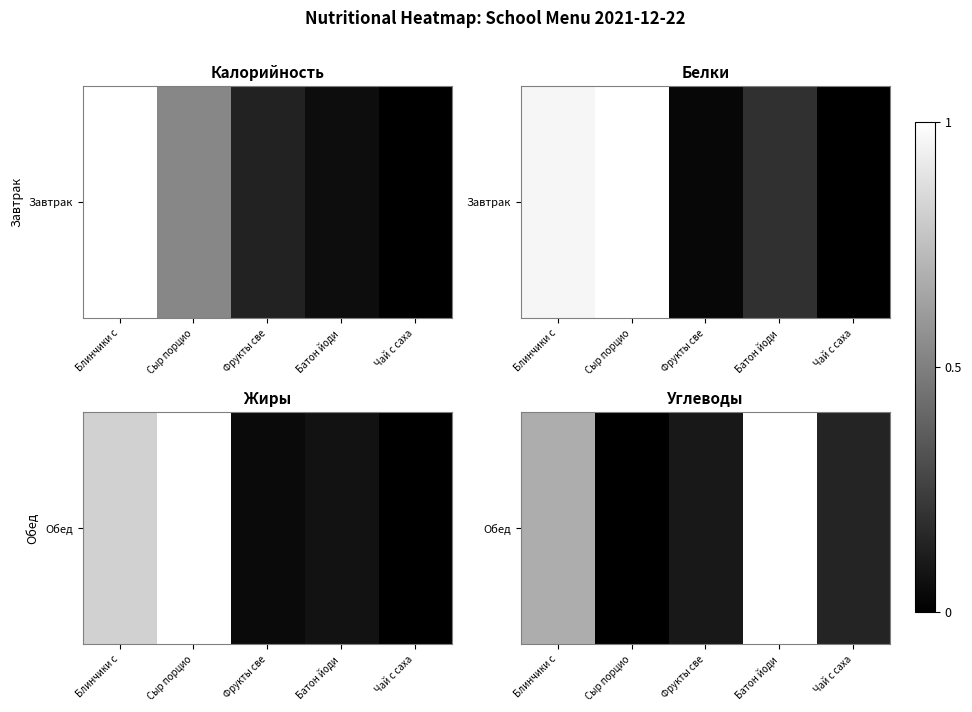

The chart shows a value of 0.7 at Блинчики с. True or false?

True